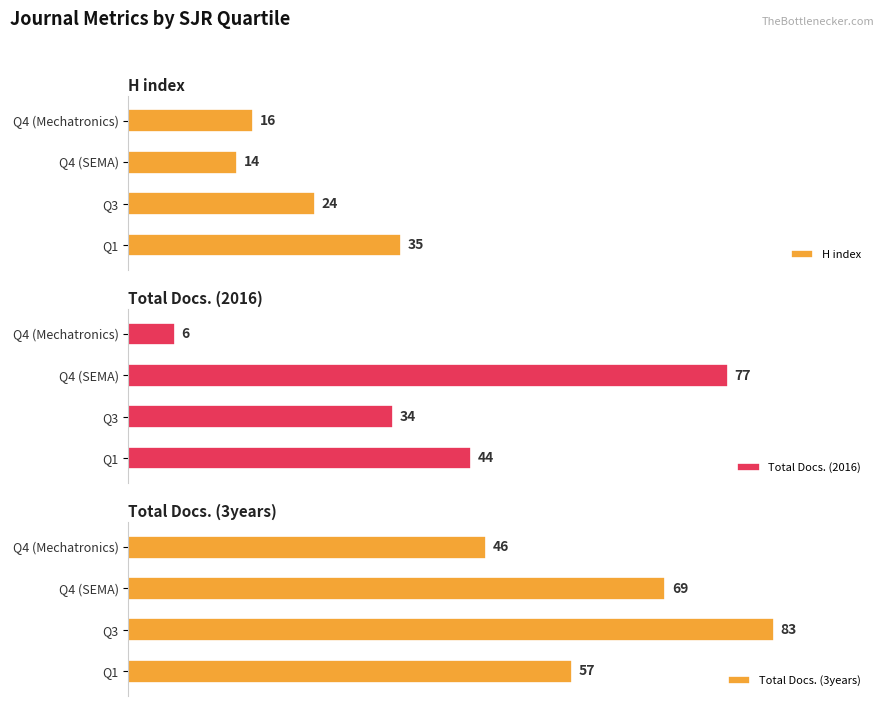

Which series has the largest range (max minus min)?

Total Docs. (2016)